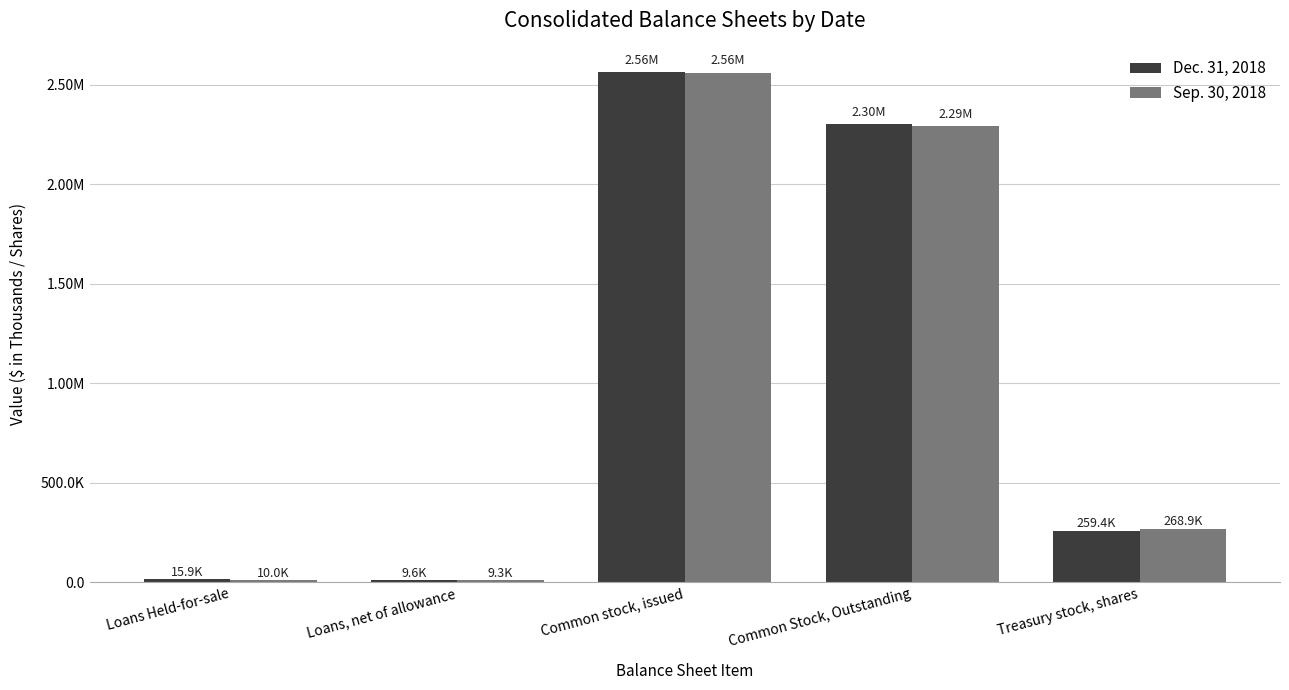

Reading right to left, what are all the values shown in this chart?

Dec. 31, 2018: Treasury stock, shares=259426	Common Stock, Outstanding=2304310	Common stock, issued=2563736	Loans, net of allowance=9620	Loans Held-for-sale=15920
Sep. 30, 2018: Treasury stock, shares=268886	Common Stock, Outstanding=2292021	Common stock, issued=2560907	Loans, net of allowance=9323	Loans Held-for-sale=9952